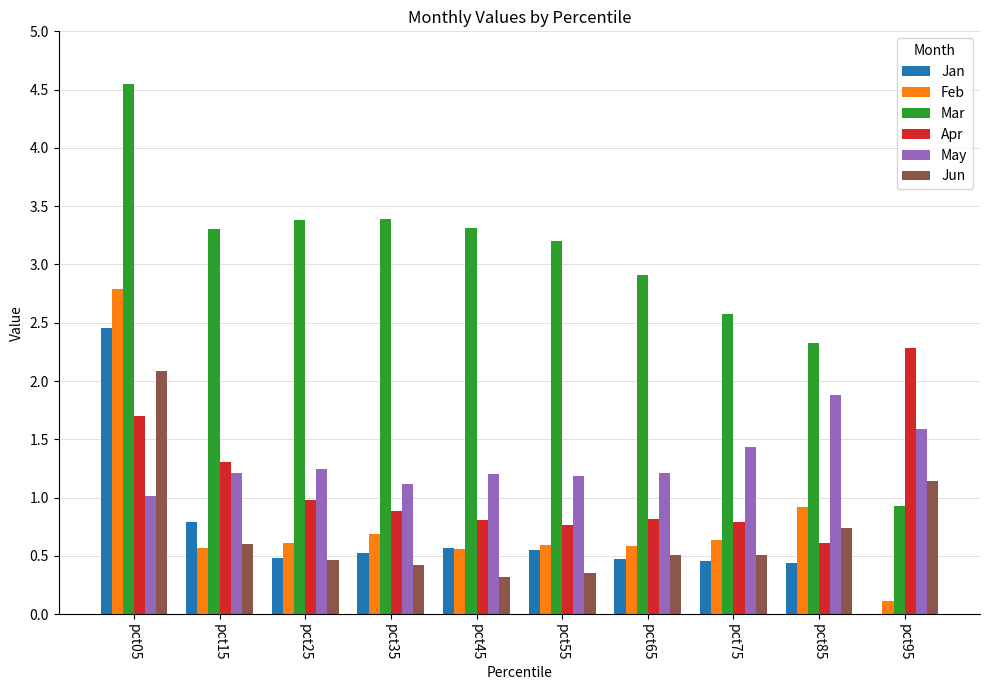

The Jan series shows 0.5 at pct25. True or false?

True